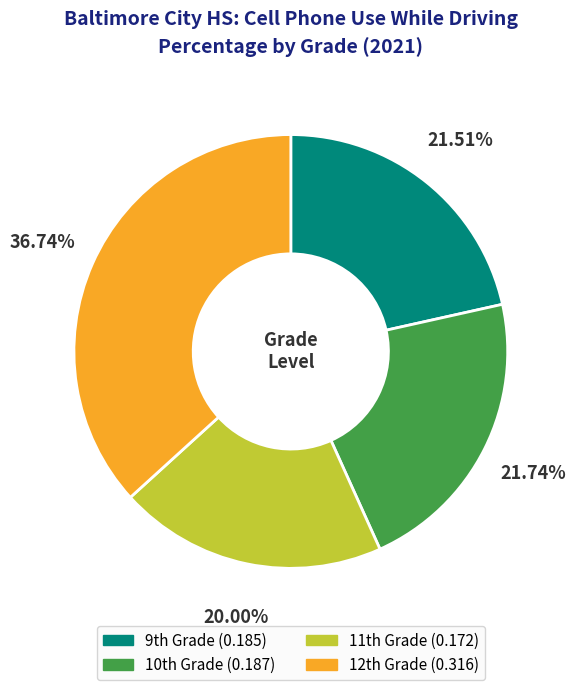

Does any single category account for the majority?

No